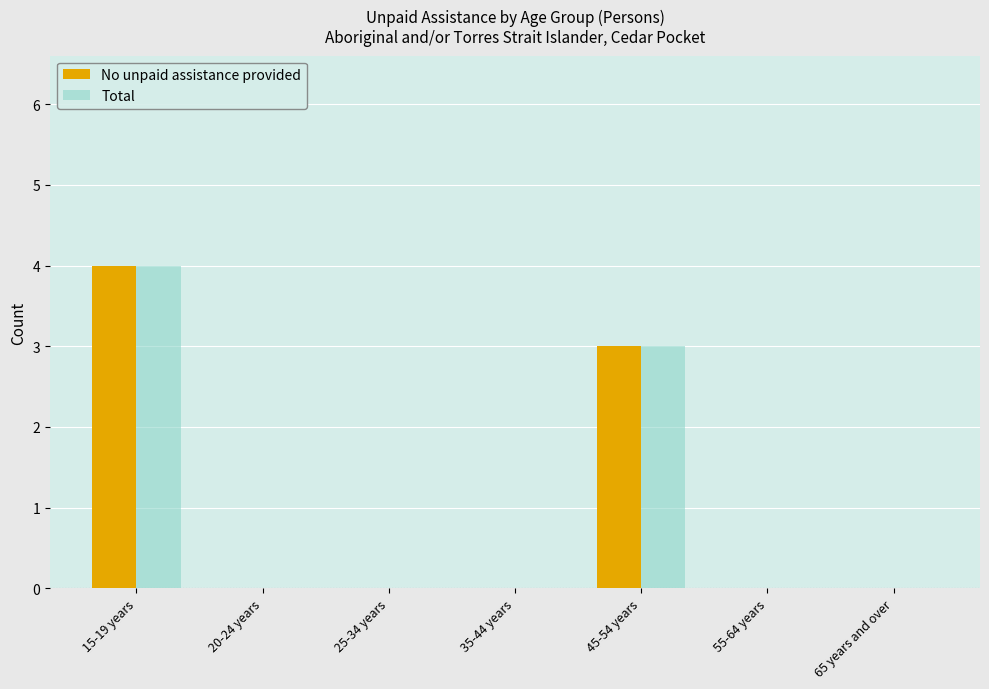

True or false: No unpaid assistance provided has a value of 4 at 15-19 years.

True